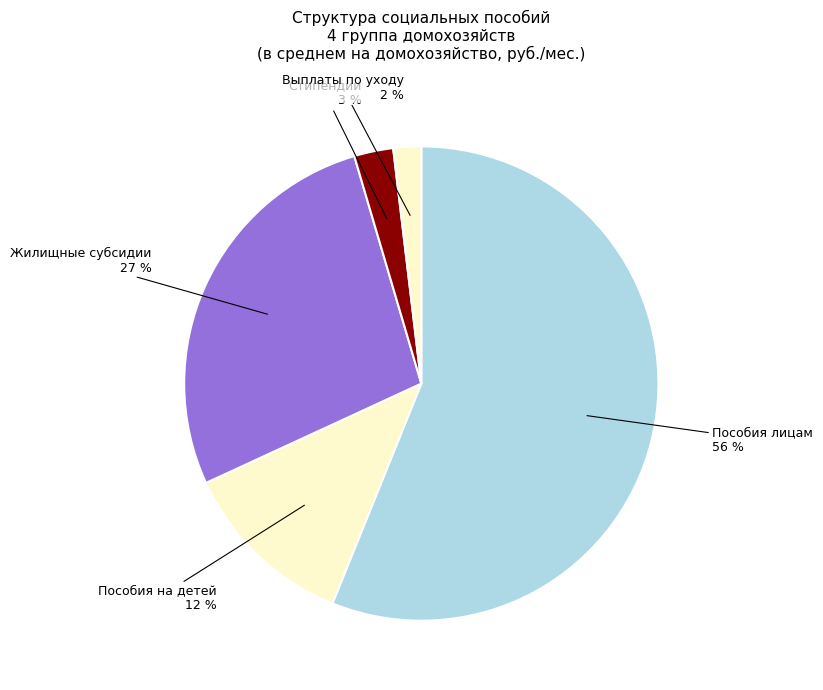

Count the number of slices in the pie.

5